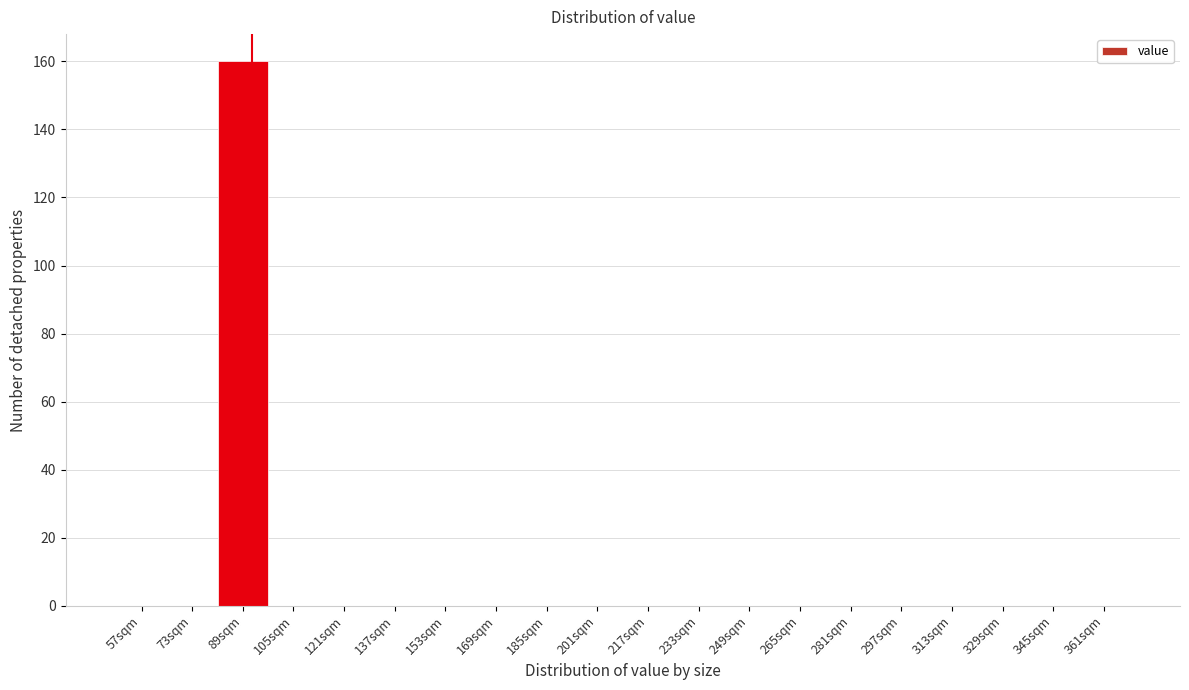

Reading left to right, extract all data points from this chart.

57sqm=0	73sqm=0	89sqm=160	105sqm=0	121sqm=0	137sqm=0	153sqm=0	169sqm=0	185sqm=0	201sqm=0	217sqm=0	233sqm=0	249sqm=0	265sqm=0	281sqm=0	297sqm=0	313sqm=0	329sqm=0	345sqm=0	361sqm=0